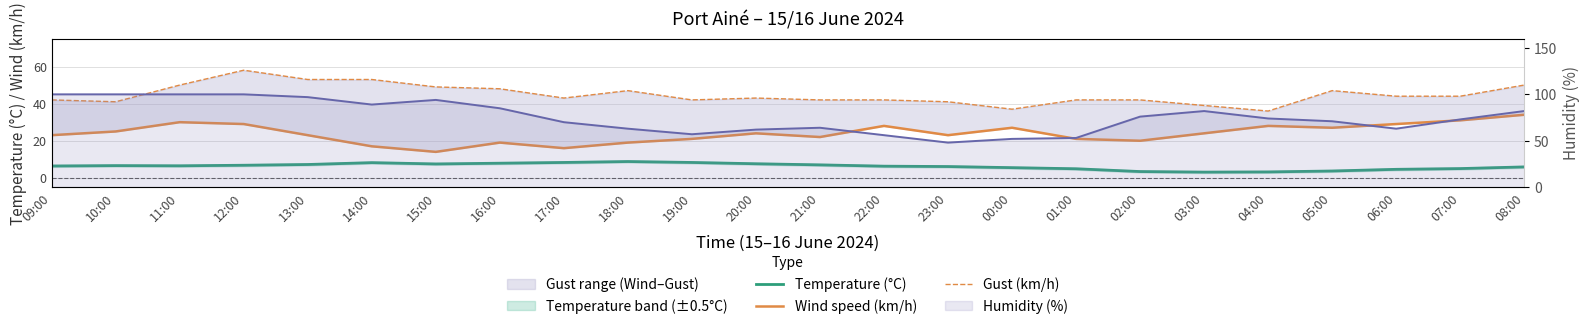

Read the Temperature (°C) value at 12:00.

6.8